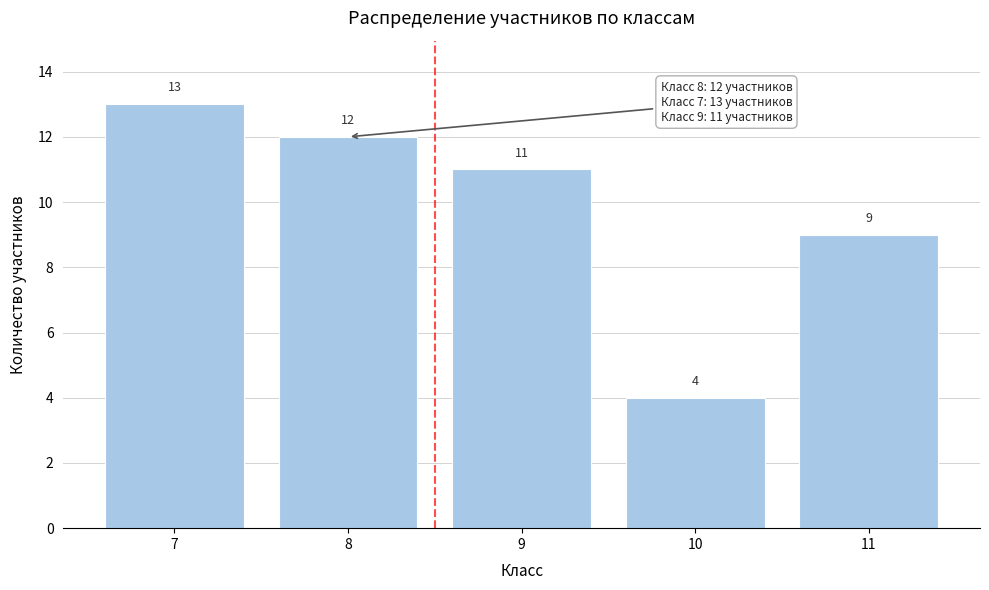

Reading right to left, what are all the values shown in this chart?

11=9	10=4	9=11	8=12	7=13